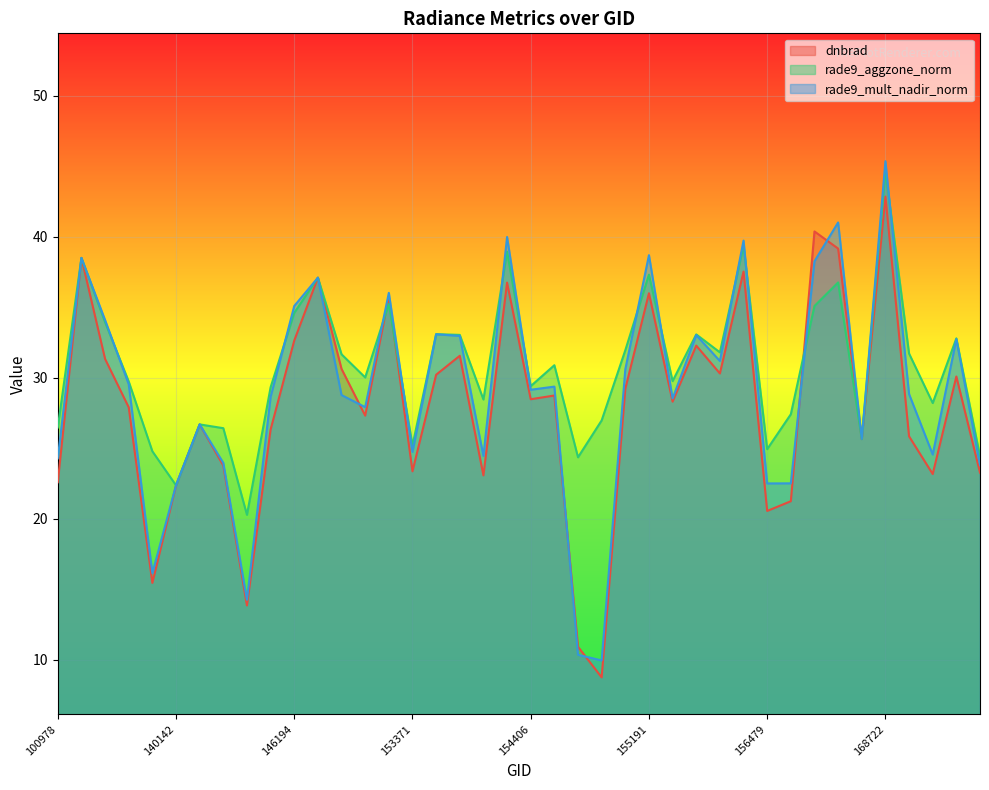

At which category does the chart reach its minimum across all series?

154819